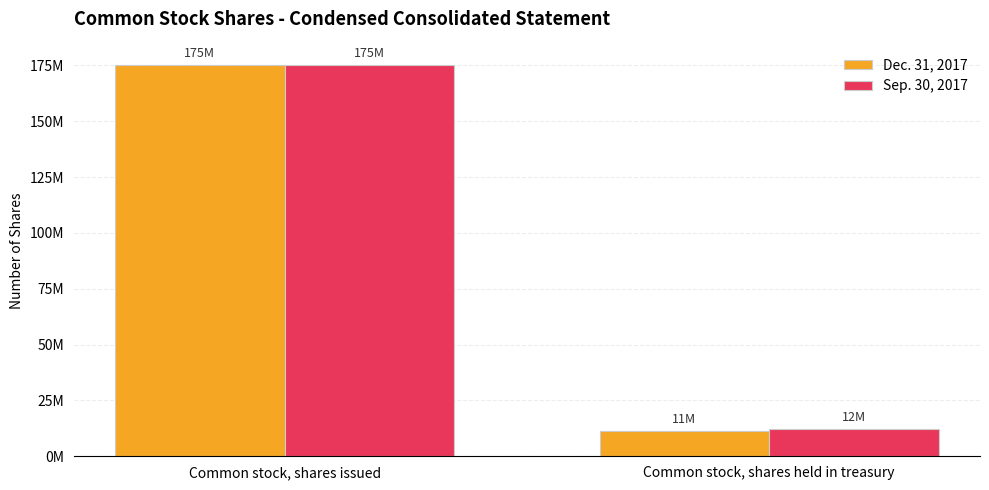

What are all the series names shown in the legend?

Dec. 31, 2017, Sep. 30, 2017